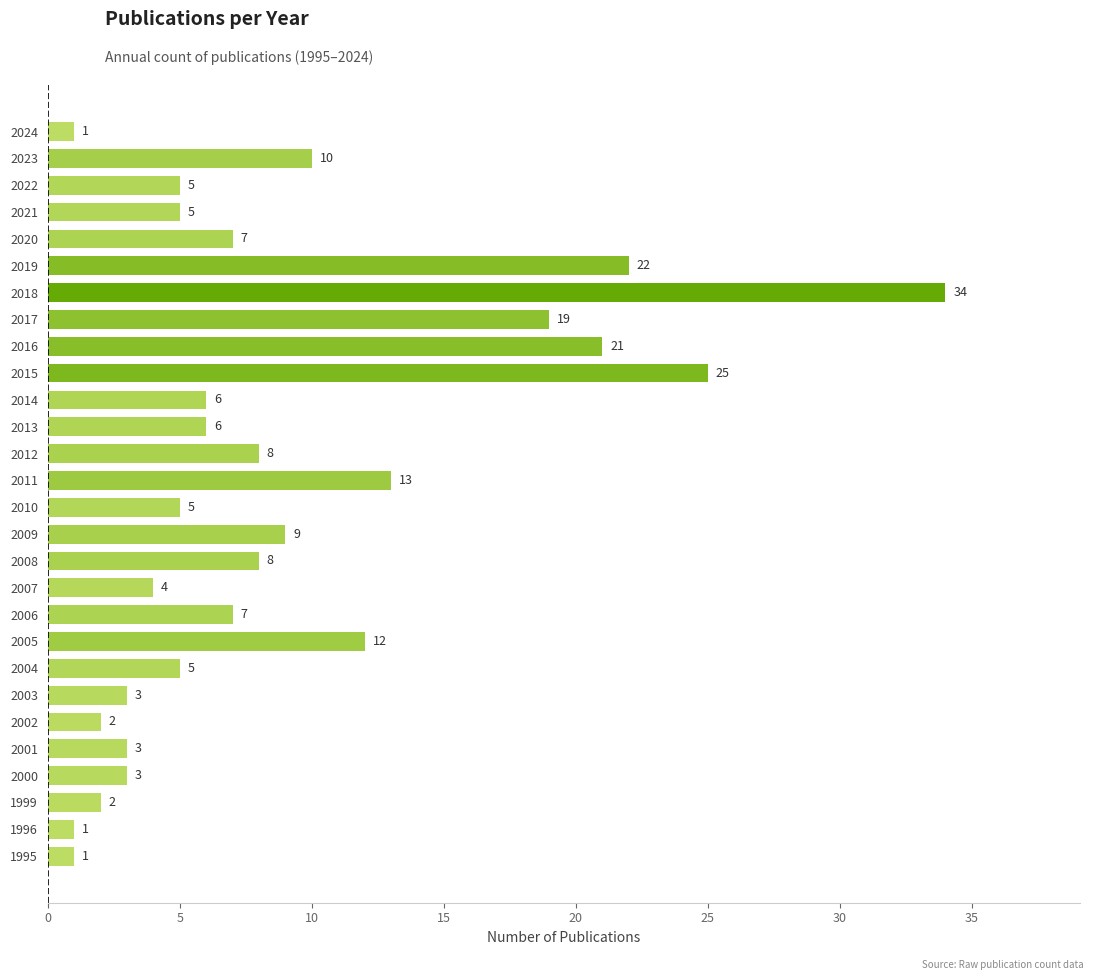

What is the change in value from 2004 to 2019?

+17